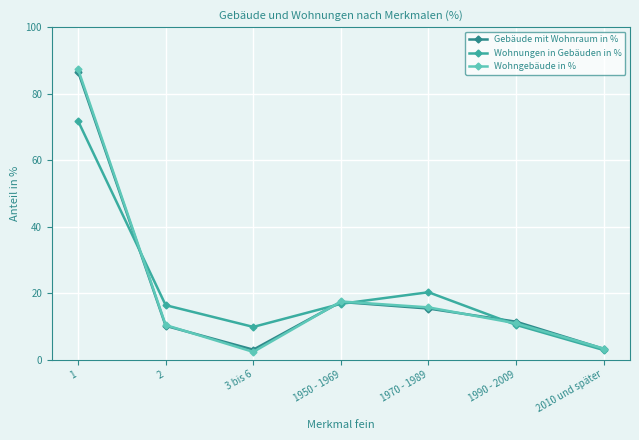

What position from the right is 1970 - 1989?

3